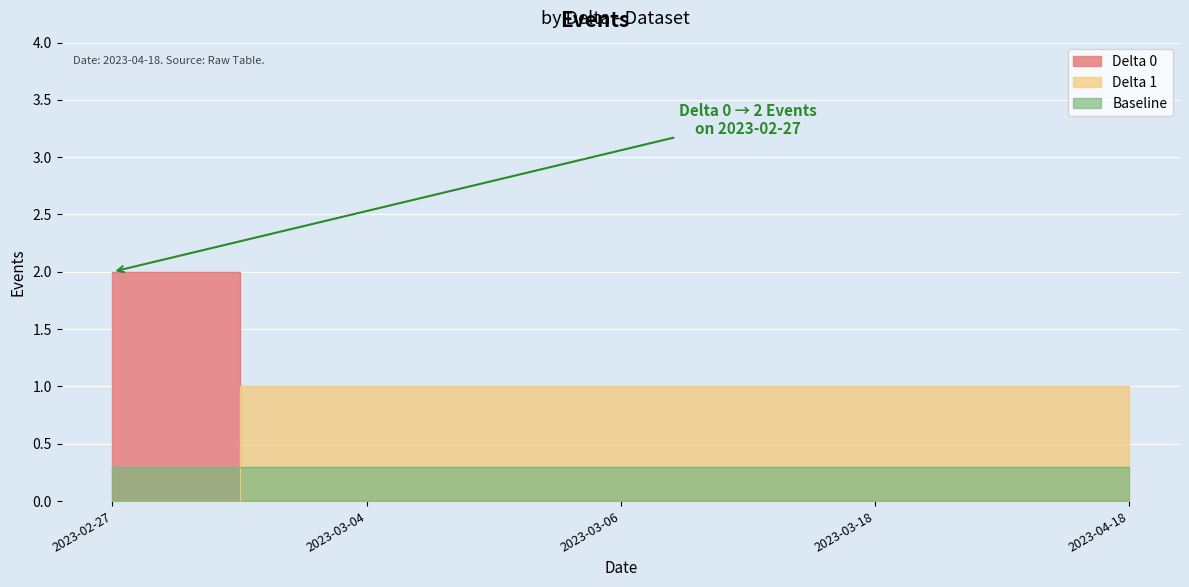

Count the number of values greater than 0.

1